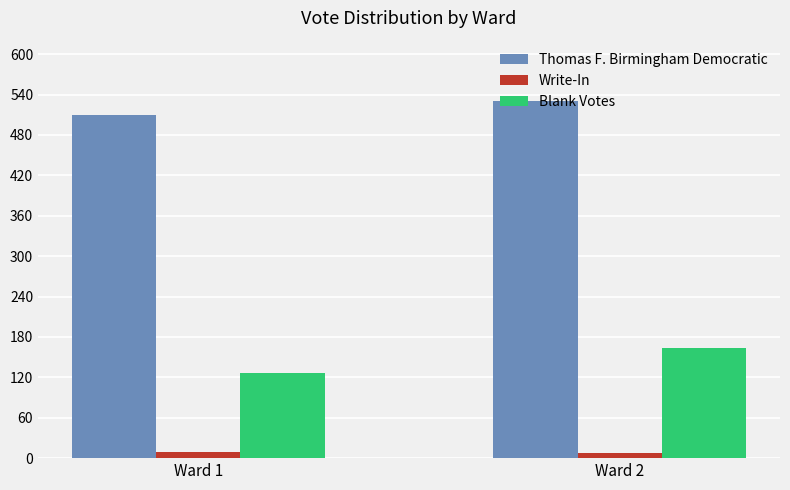

What is the difference between the maximum and minimum values in the Blank Votes series?

36